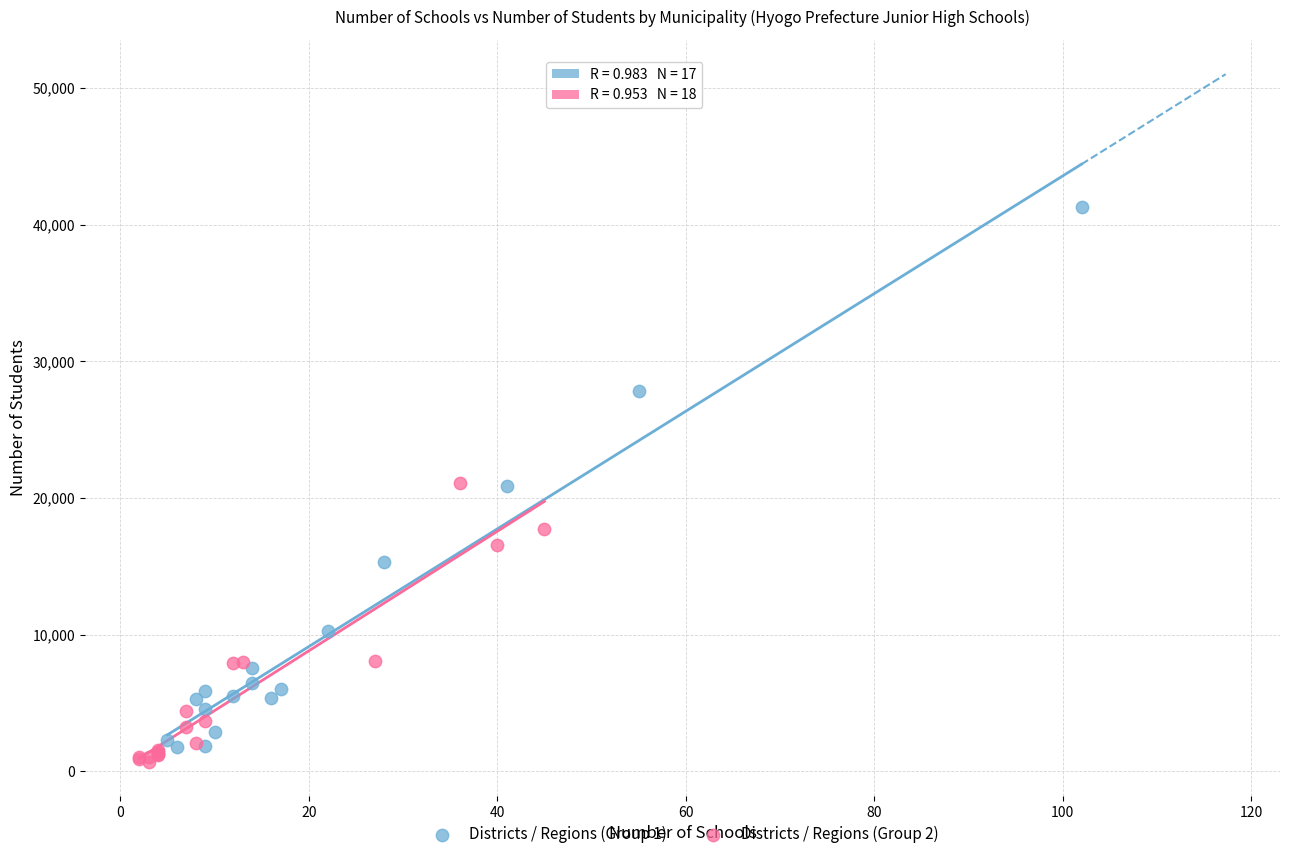

Which series contains the lowest Y value?

Districts / Regions (Group 2)